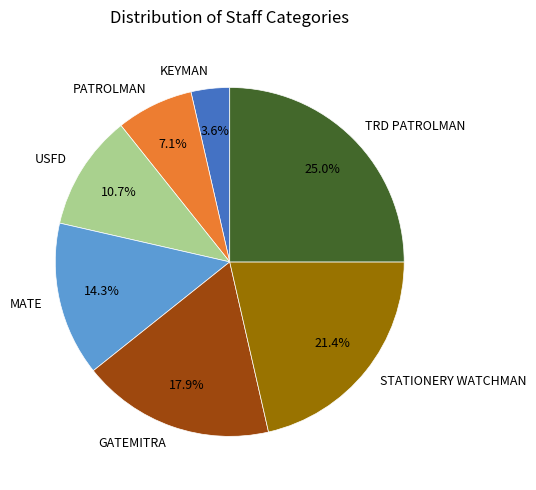

True or false: KEYMAN accounts for 4% of the total.

True